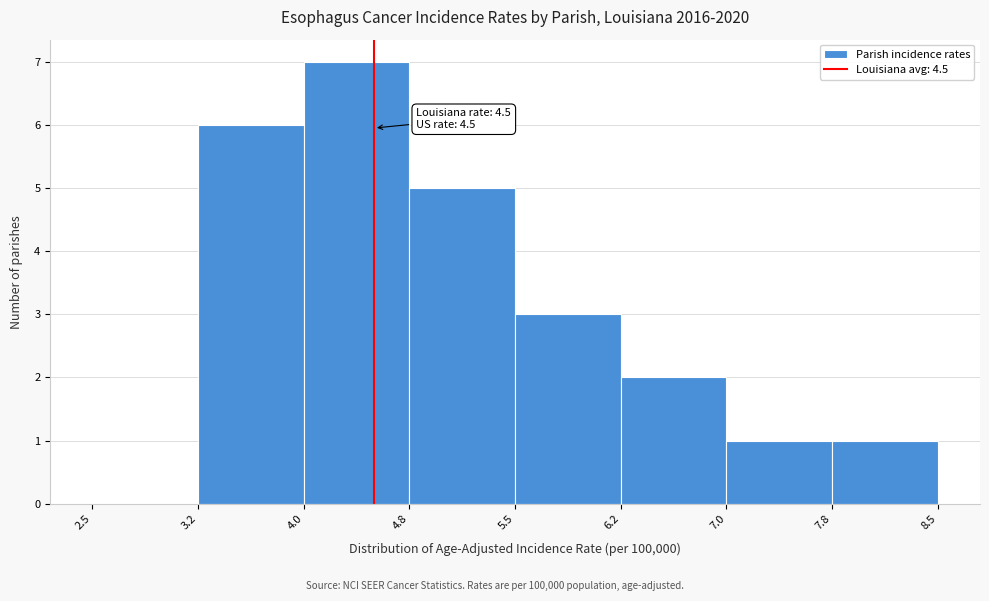

Over which range of the x-axis is the bar tallest?

4.0 to 4.8